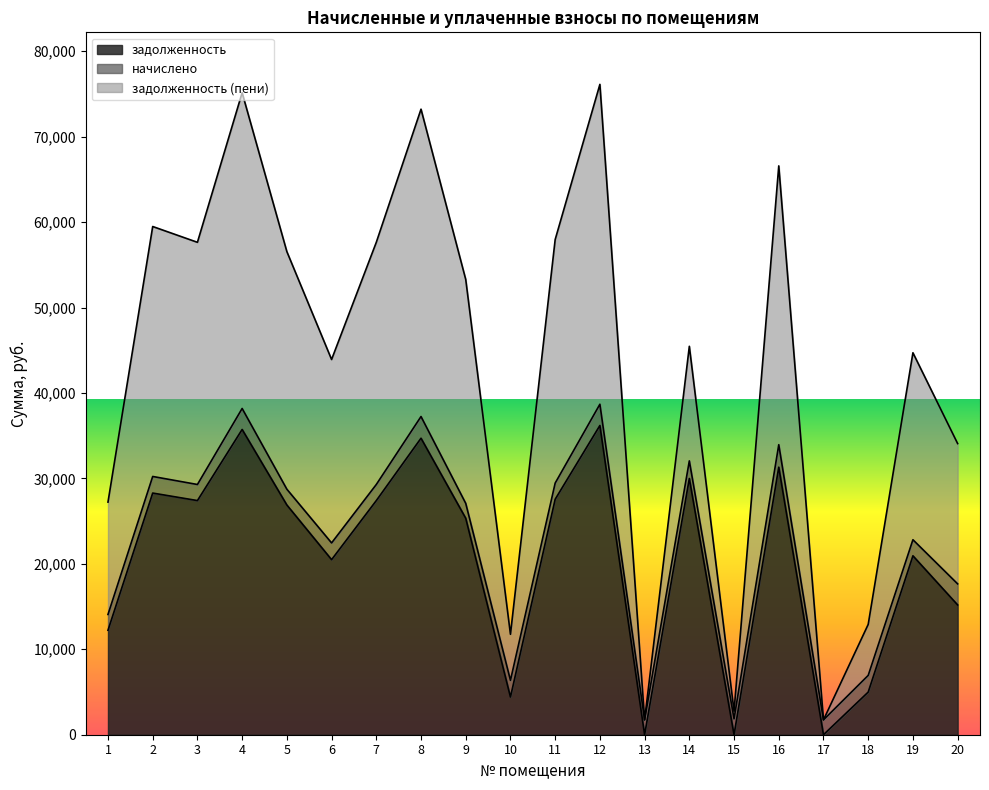

What is the total value across all series at 13?

1740.5